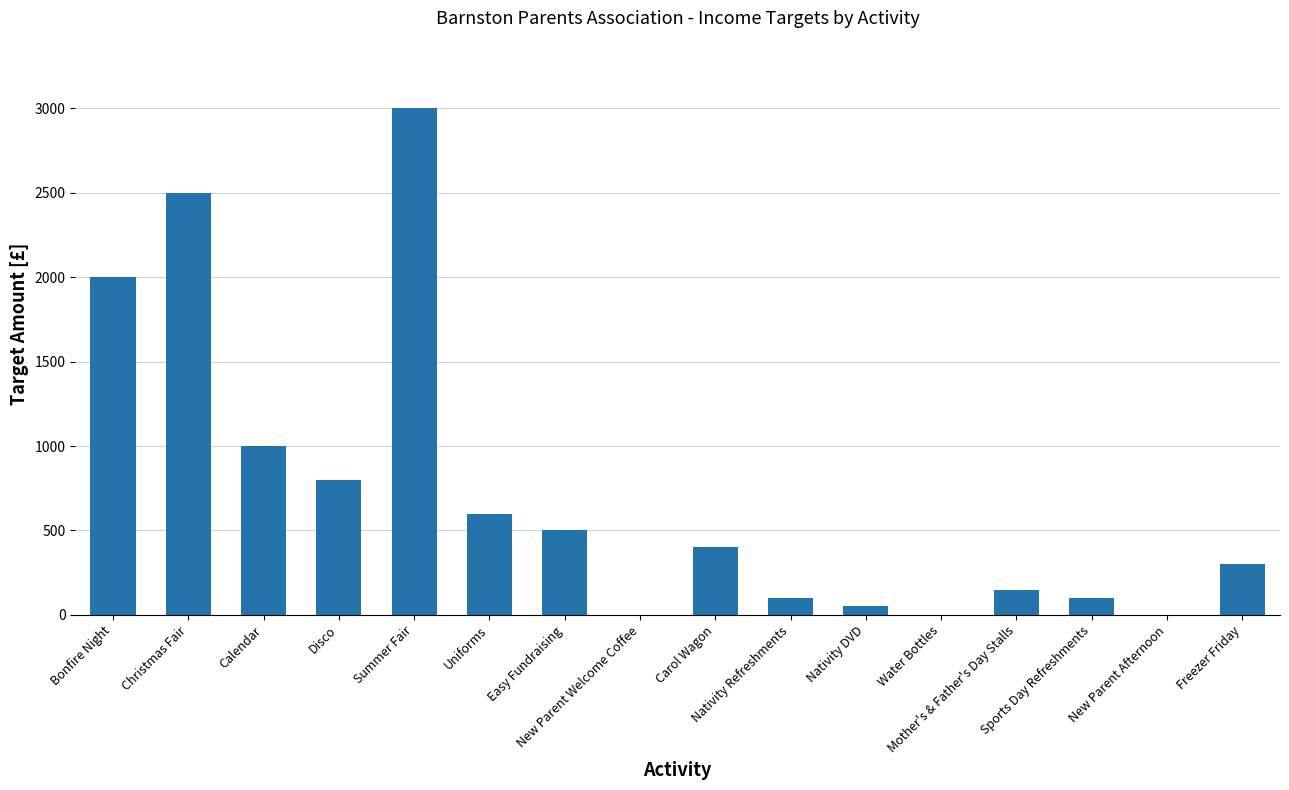

What is the sum of the values at Mother's & Father's Day Stalls and Carol Wagon?

550